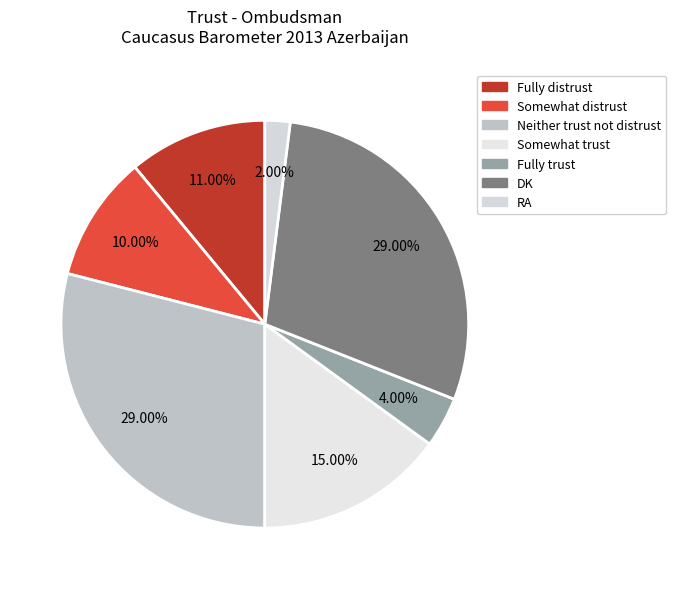

Rank the categories by value from highest to lowest.

Neither trust not distrust, DK, Somewhat trust, Fully distrust, Somewhat distrust, Fully trust, RA